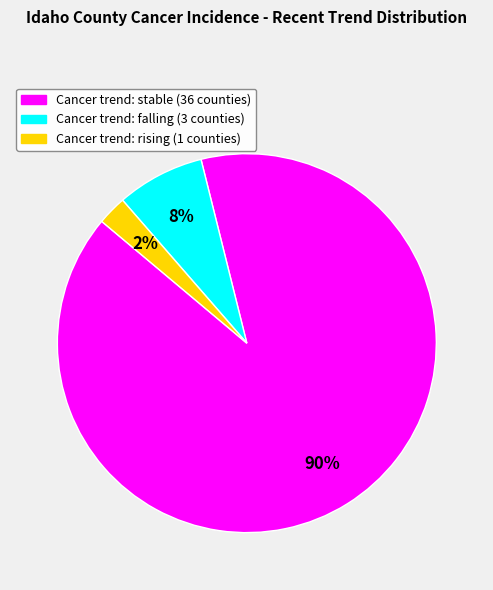

How many segments does this pie chart have?

3